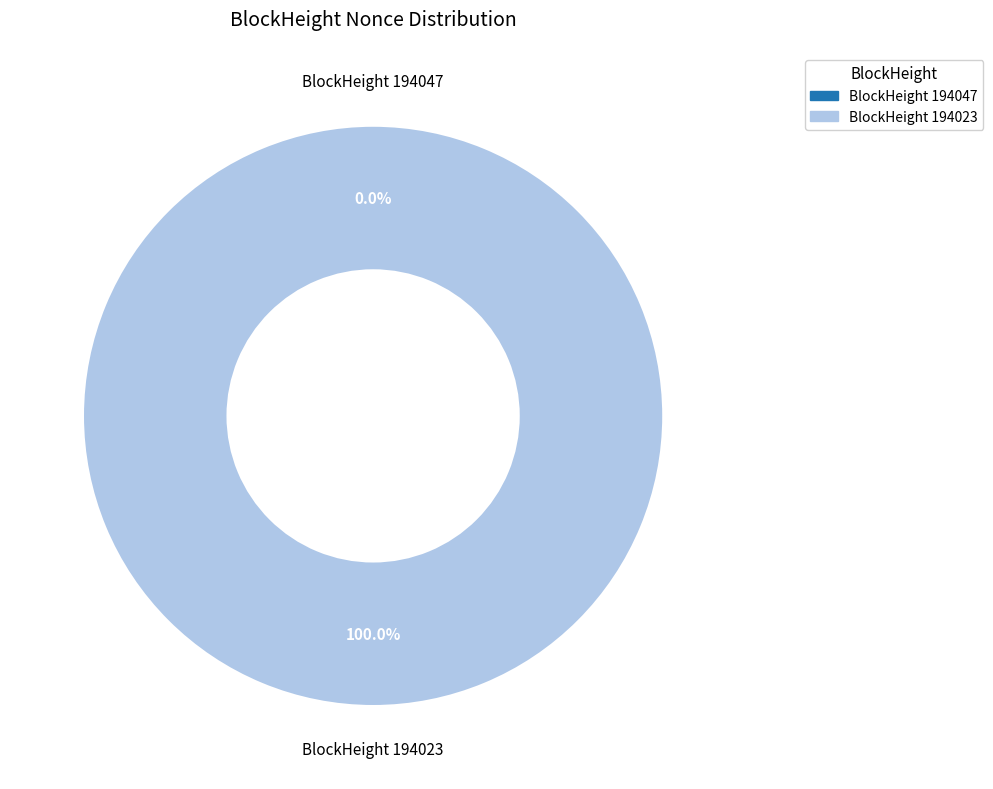

What is the change in value from 194047 to 194023?

+23435